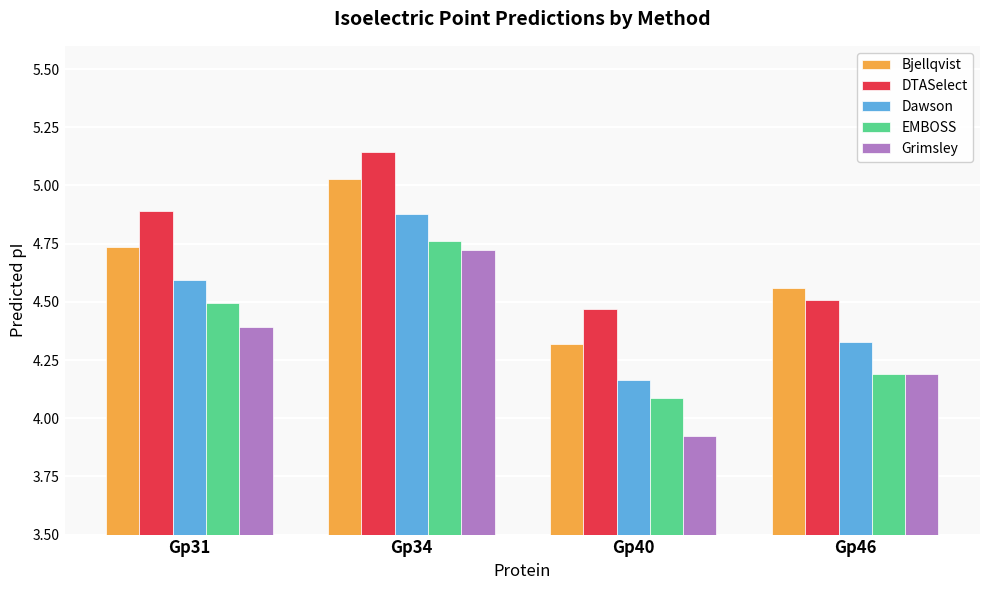

What is the difference between the highest and lowest values at Gp40?

0.5